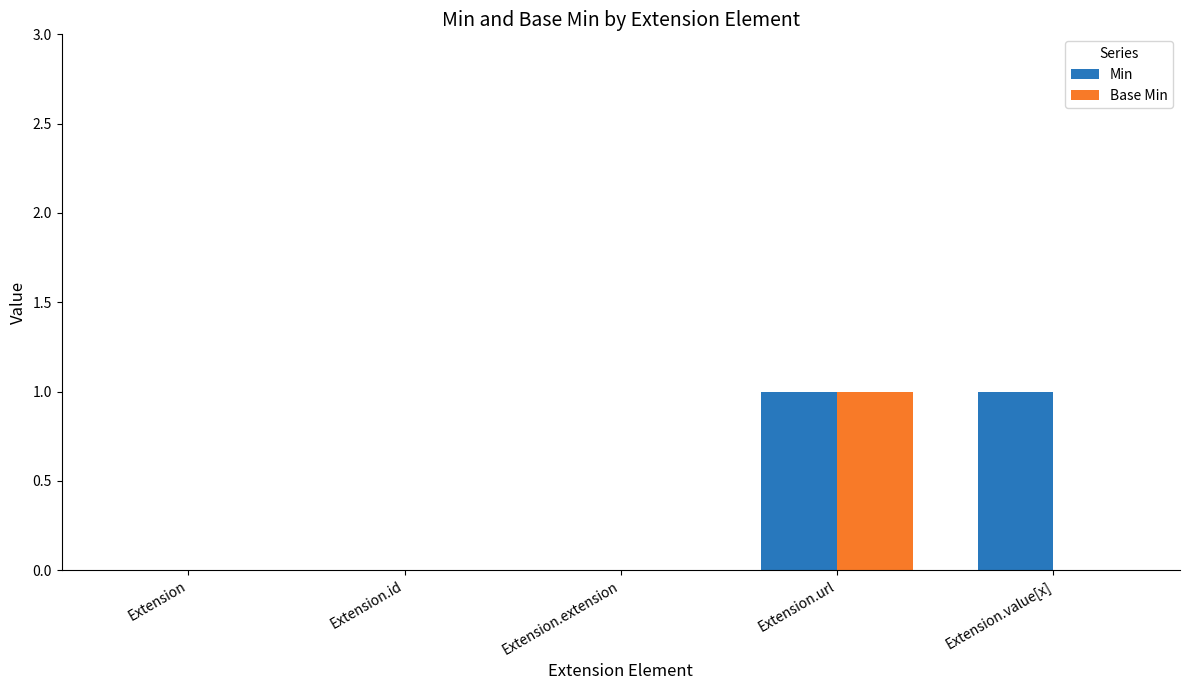

The value of Base Min at Extension.url is 0. True or false?

False